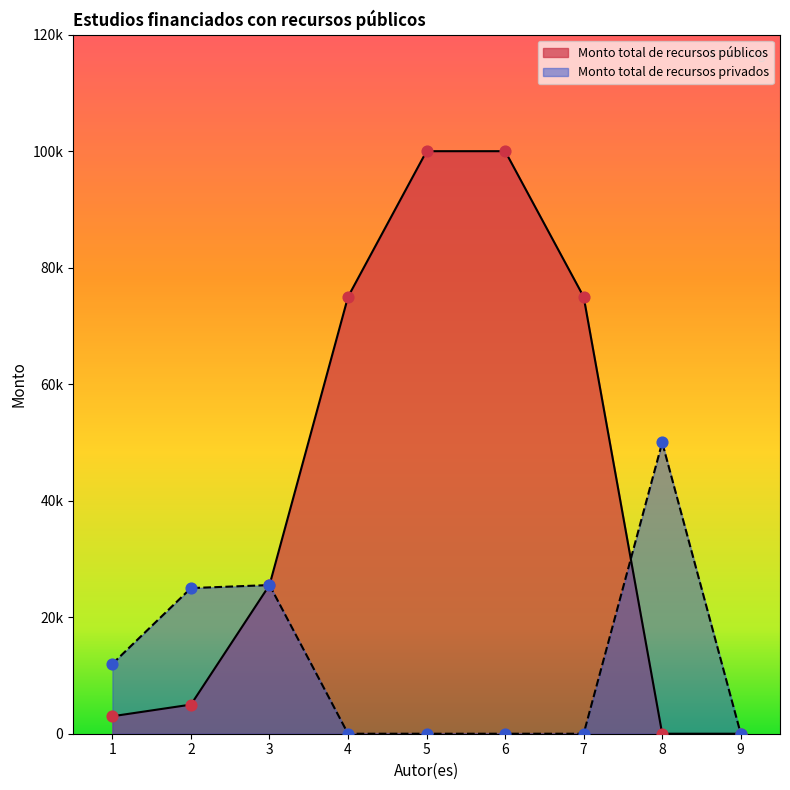

Which series reaches the minimum Y coordinate?

Monto total de recursos públicos